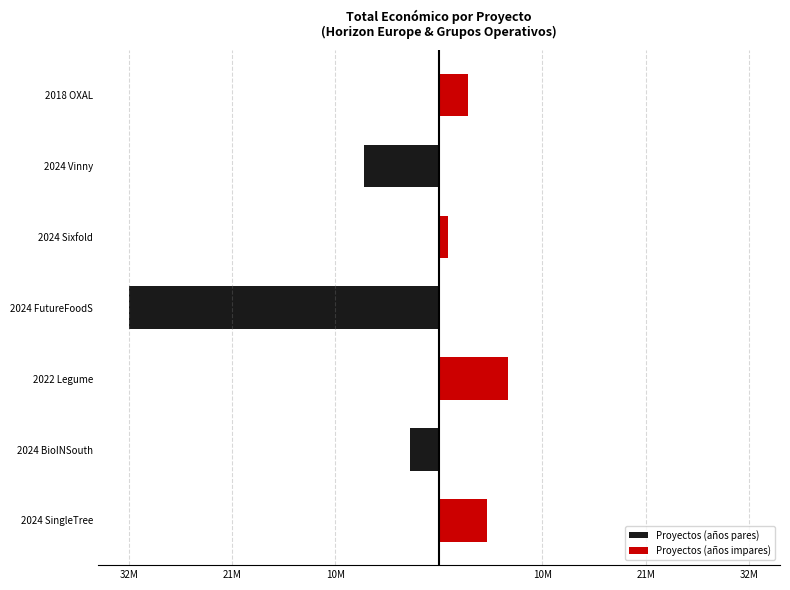

At how many categories does at least one series exceed -6030258?

7